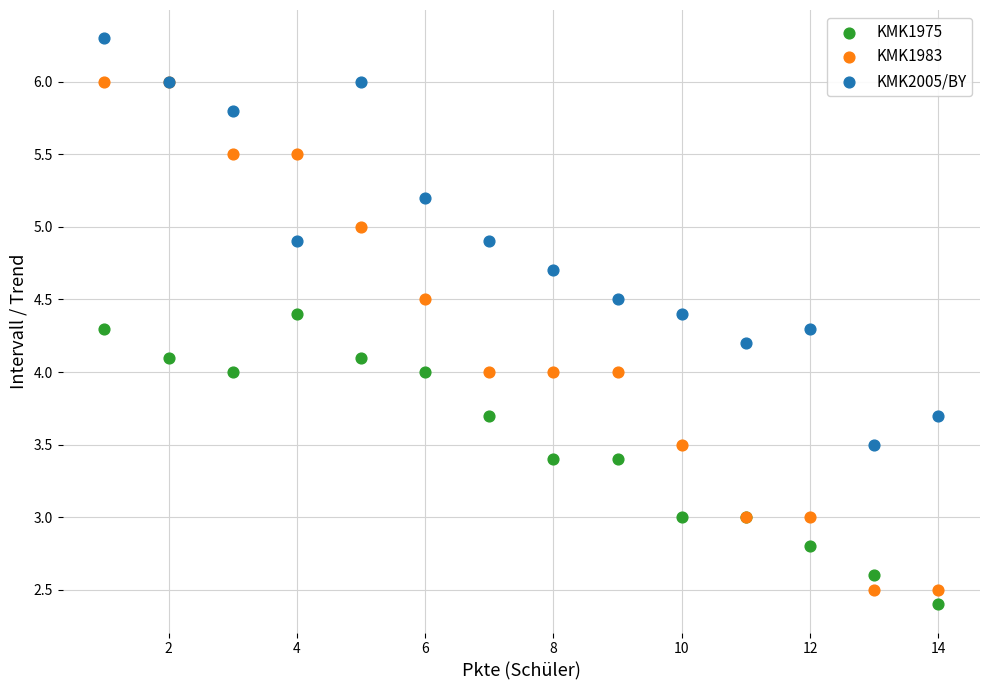

Which series reaches the minimum Y coordinate?

KMK1975